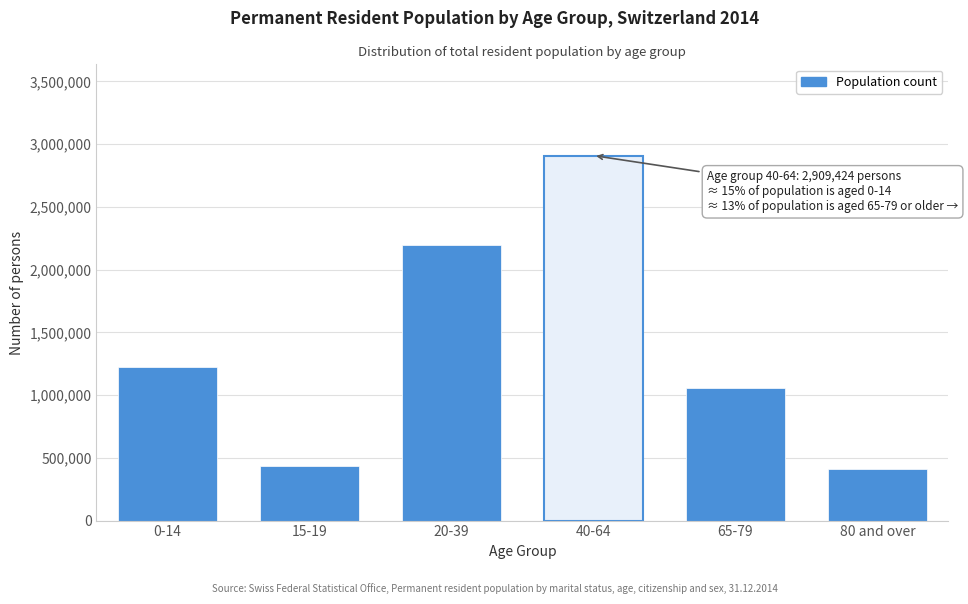

Reading left to right, what are all the values shown in this chart?

0-14=1224981	15-19=438771	20-39=2198925	40-64=2909424	65-79=1056864	80 and over=408701